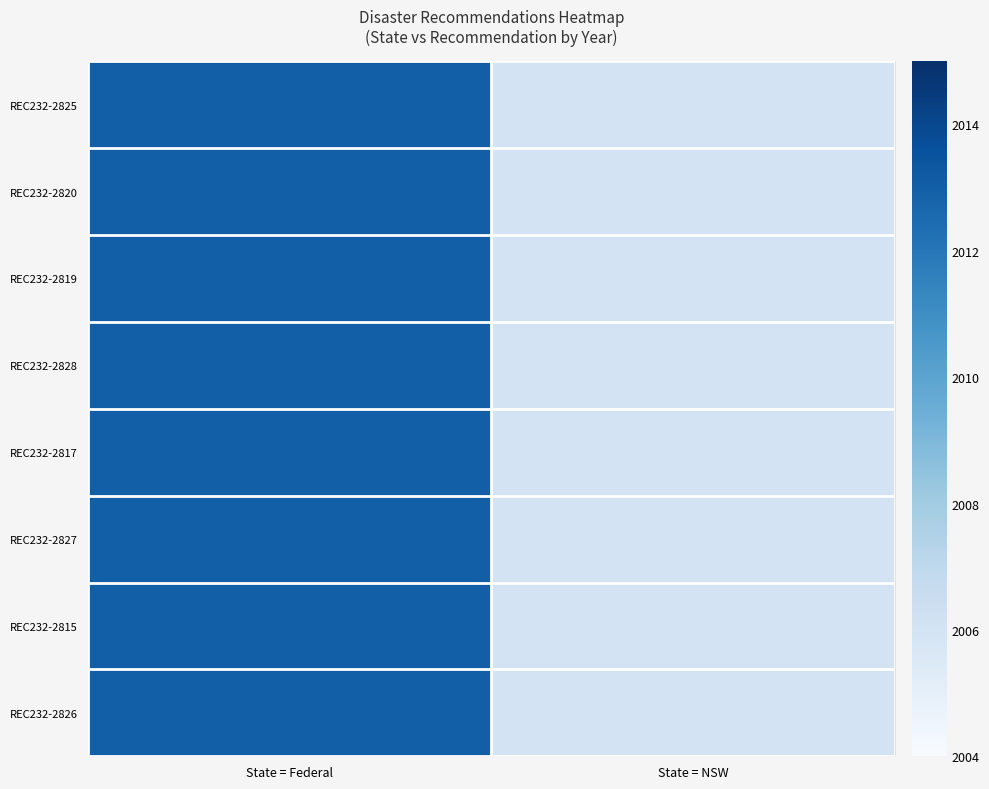

At which category is the sum across all series the highest?

State = Federal